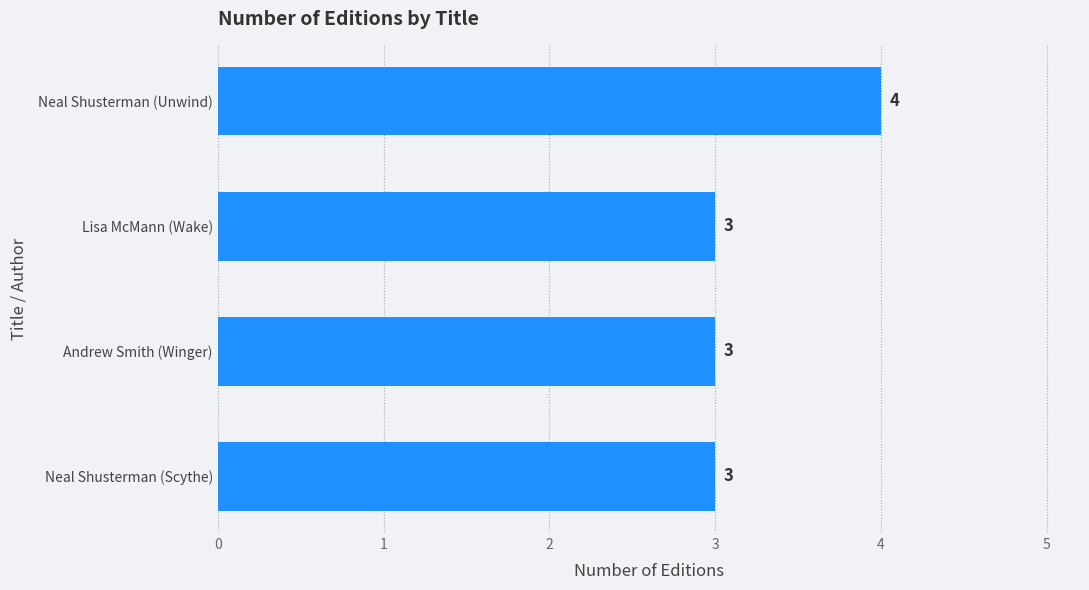

What is the greatest value displayed?

4